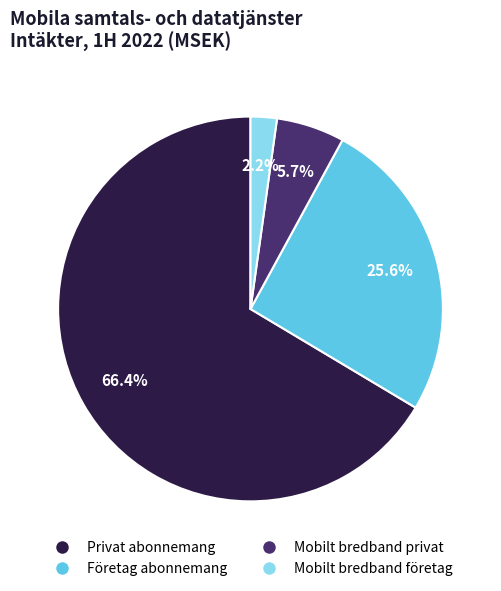

Does any single category account for the majority?

Yes